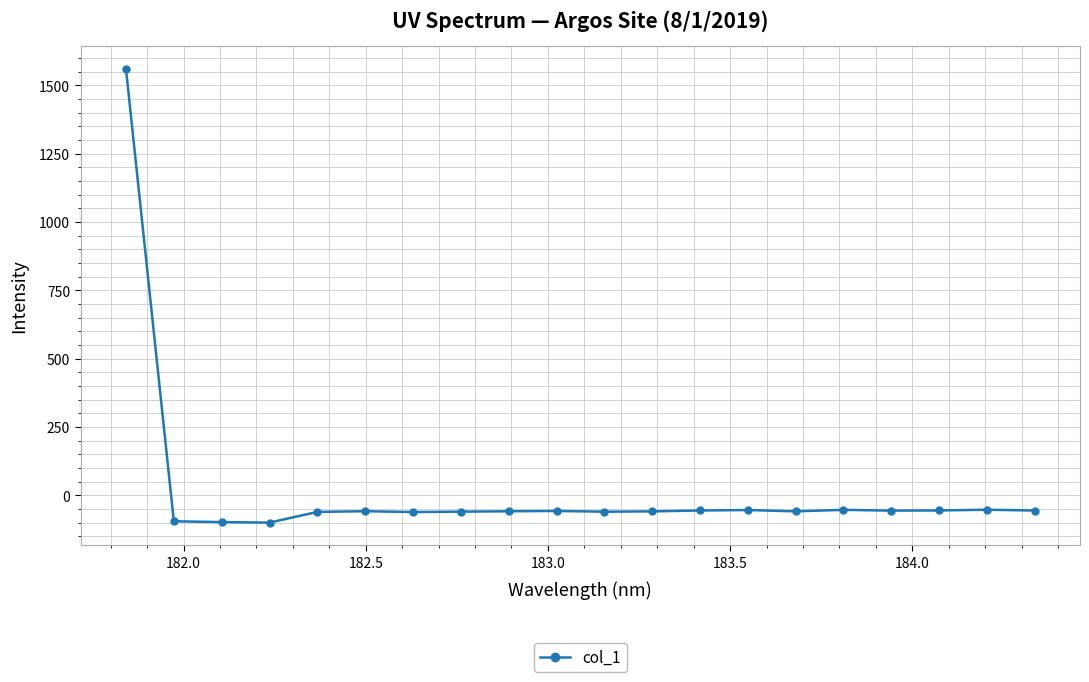

True or false: the data has more than 1 interior local peaks.

True